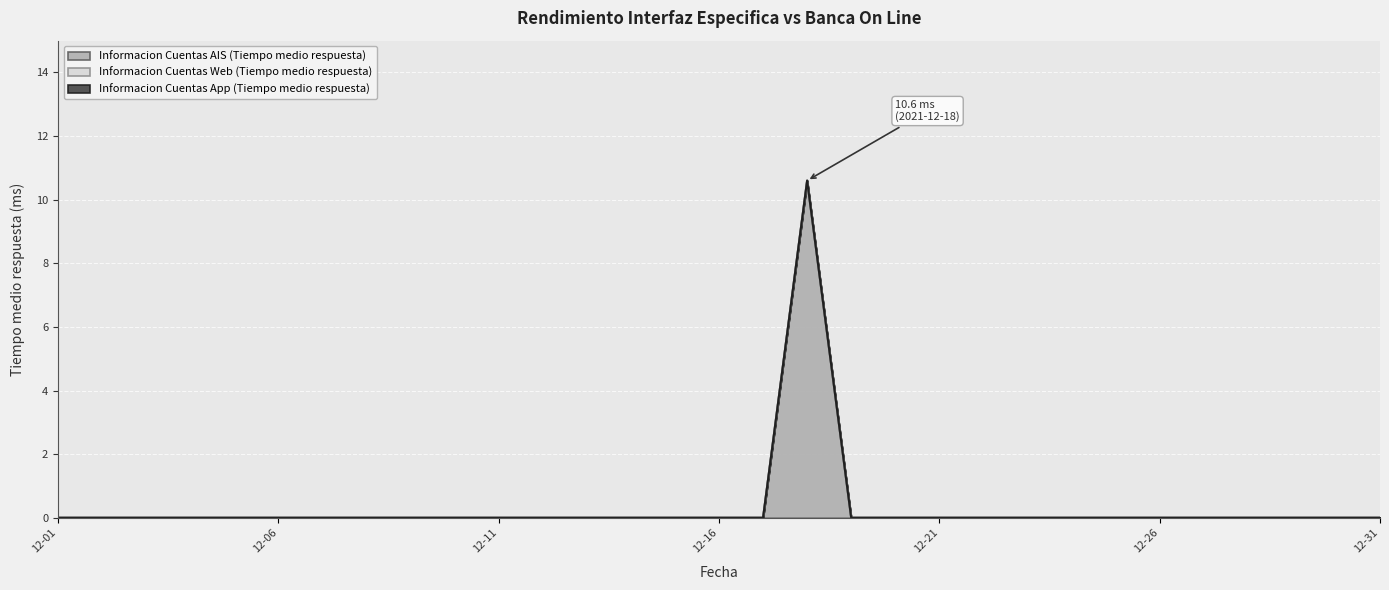

At which label does Informacion Cuentas App (Tiempo medio respuesta) reach its peak?

2021-12-01